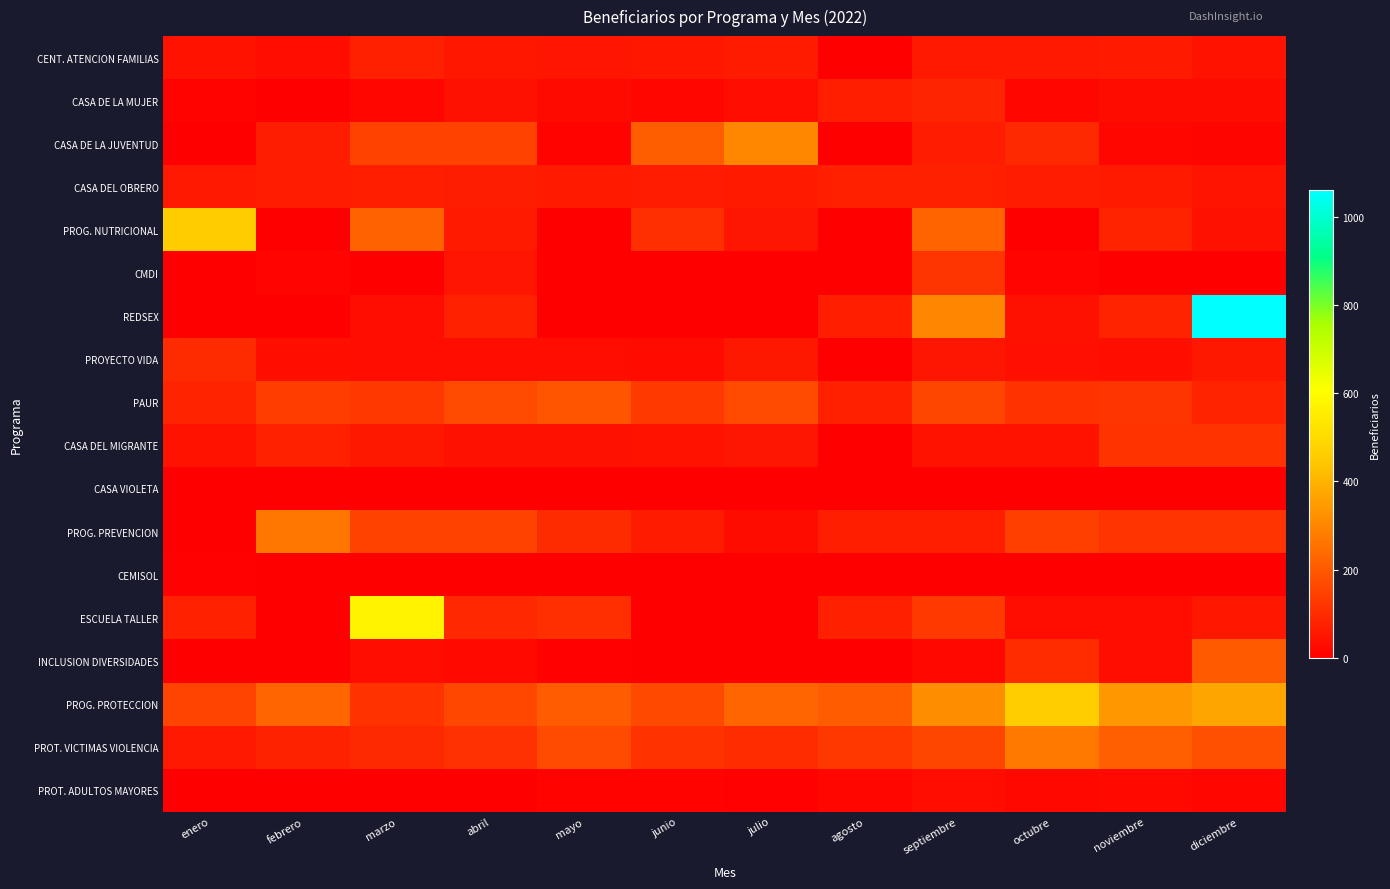

Which series has the largest total across all categories?

PROG. PROTECCION